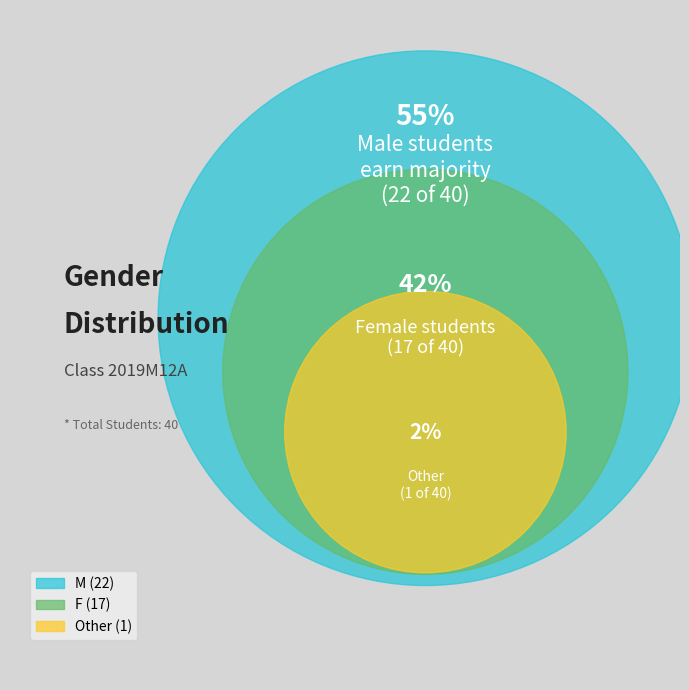

Rank the categories by value from highest to lowest.

M, F, Other